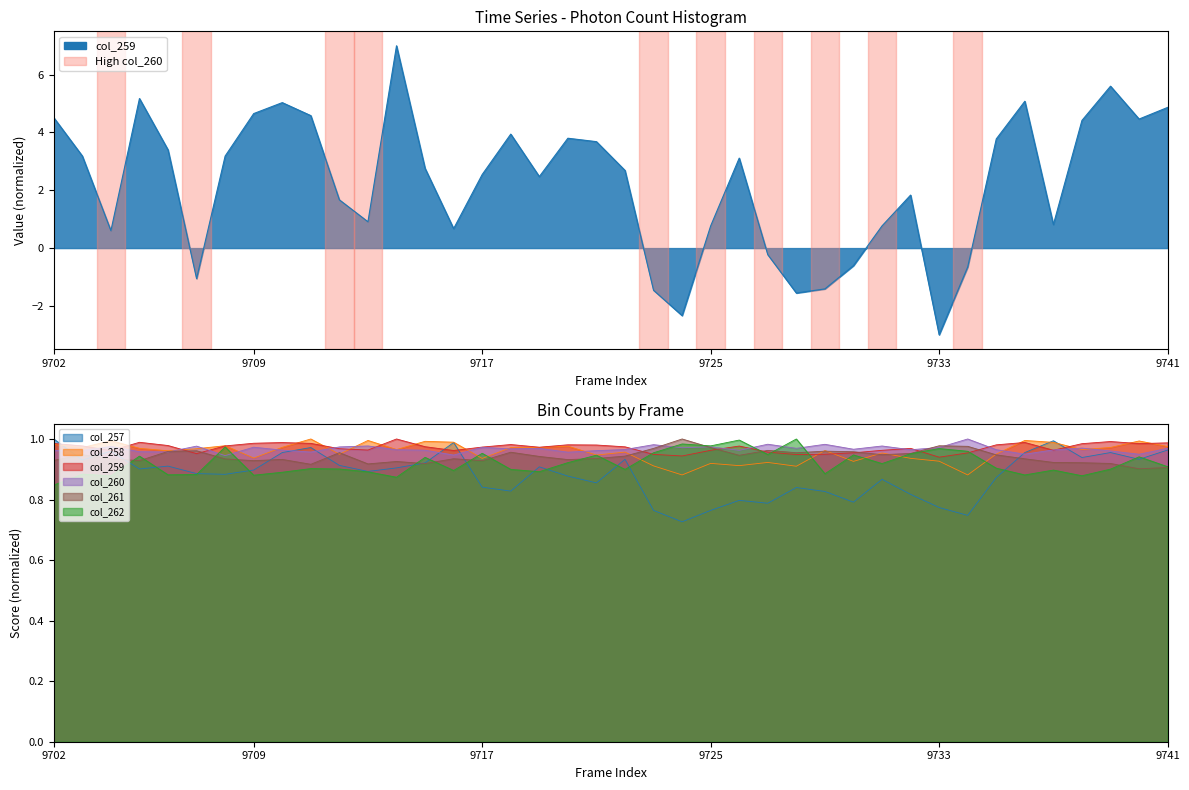

Which category has the lowest value in the col_261 series?

9740